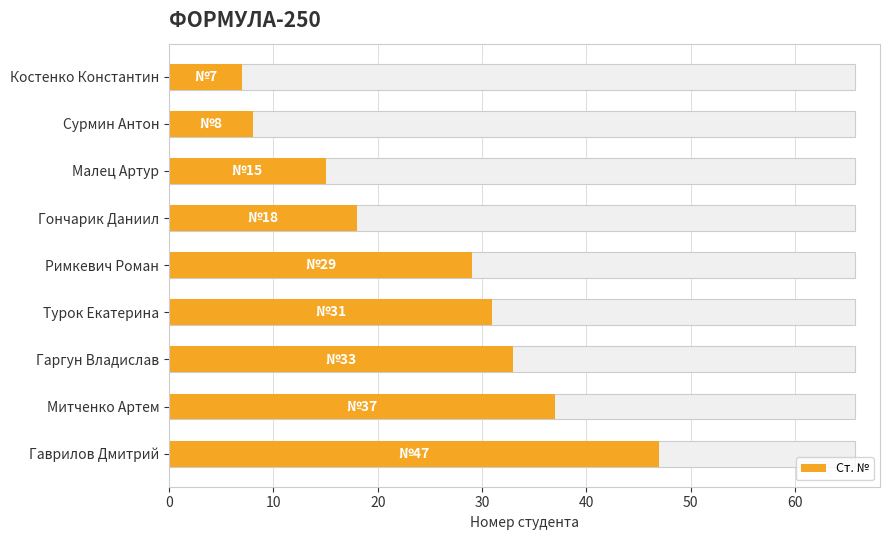

What is the change in value from Турок Екатерина to Гаргун Владислав?

+2